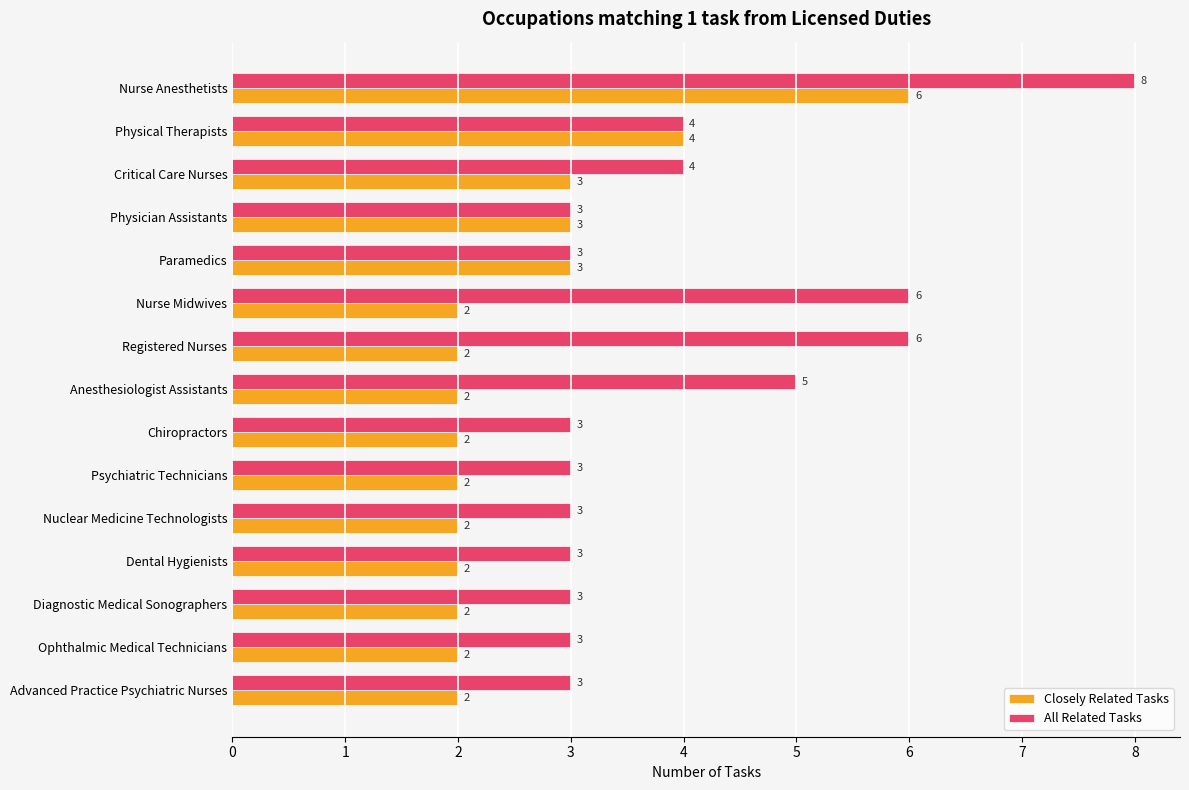

How many values in the All Related Tasks series exceed 3?

6